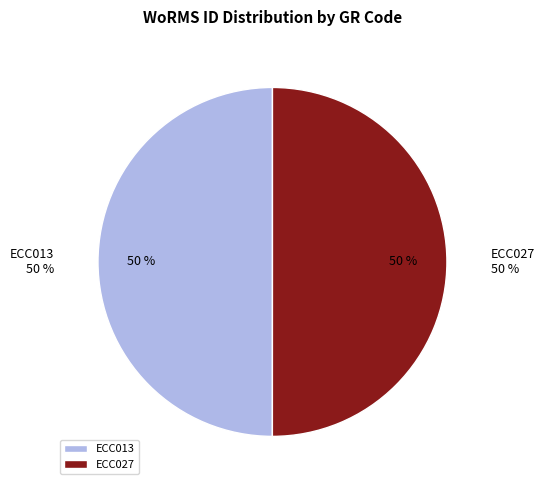

Rank the categories by value from highest to lowest.

ECC027, ECC013